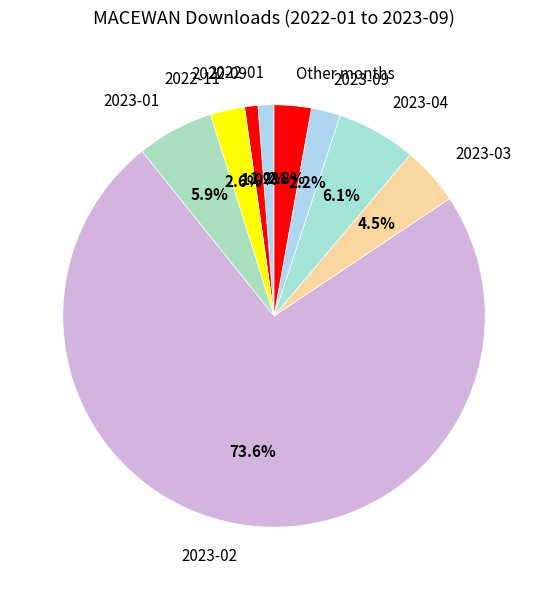

To the nearest percent, what is the difference between the largest and smallest slice percentages?

73%